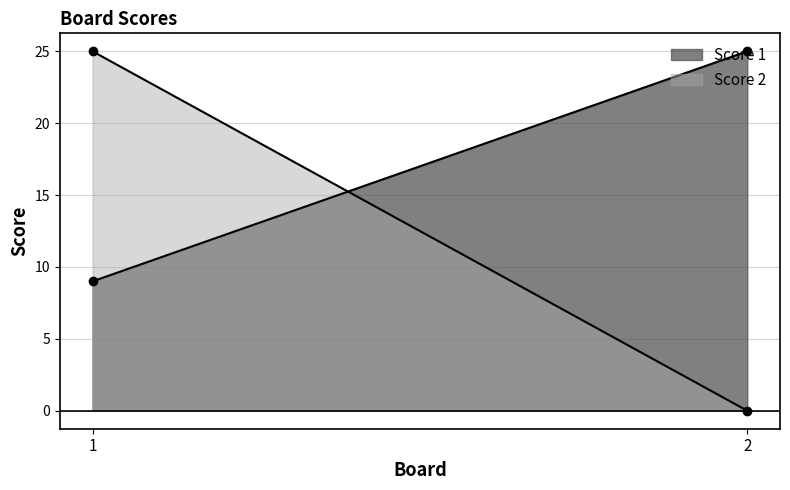

Between 1 and 2, which series saw the biggest shift?

Score 2